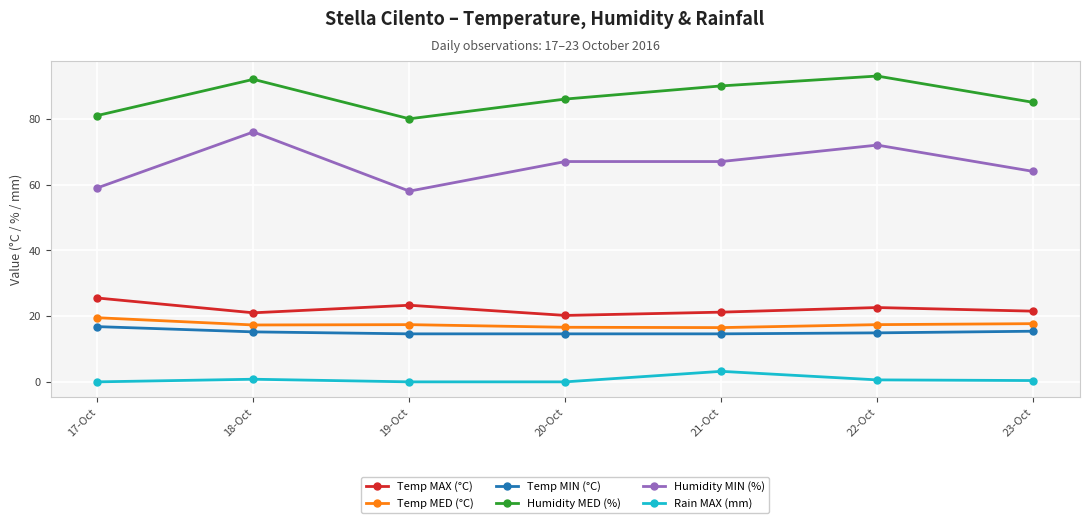

Is the value of Temp MED (°C) at 23-Oct greater than the value of Humidity MIN (%) at 19-Oct?

No